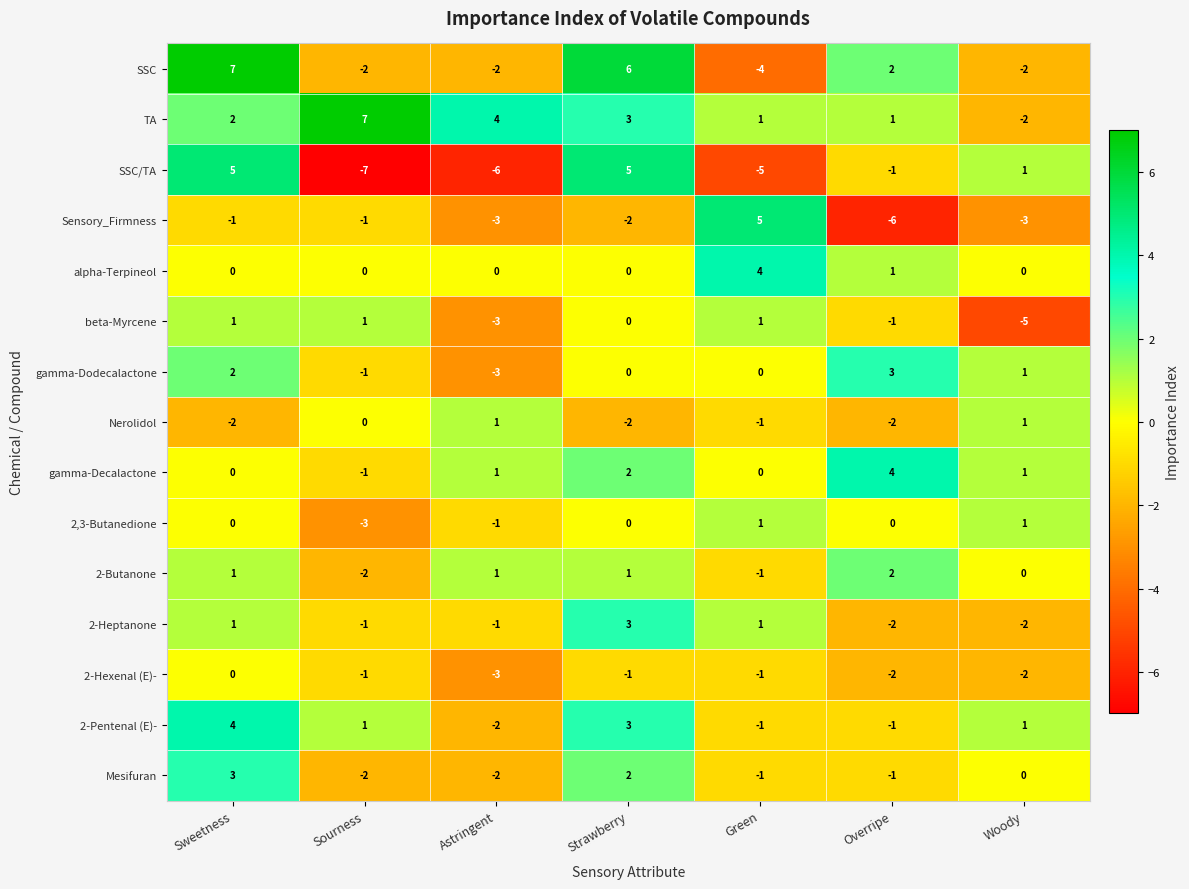

What is the highest value of the TA series?

7